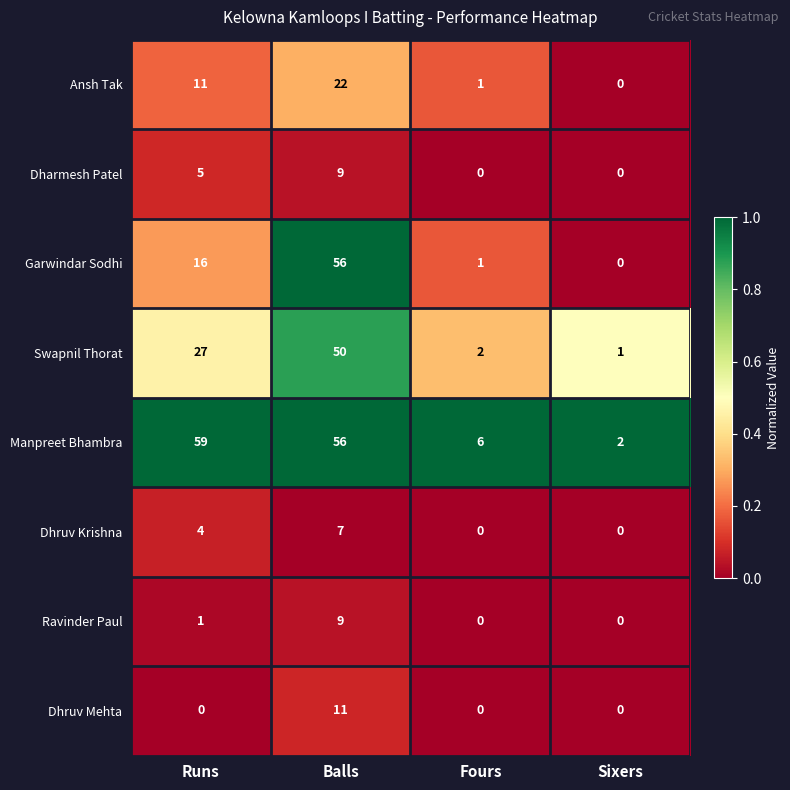

At which category is the sum across all series the highest?

Balls